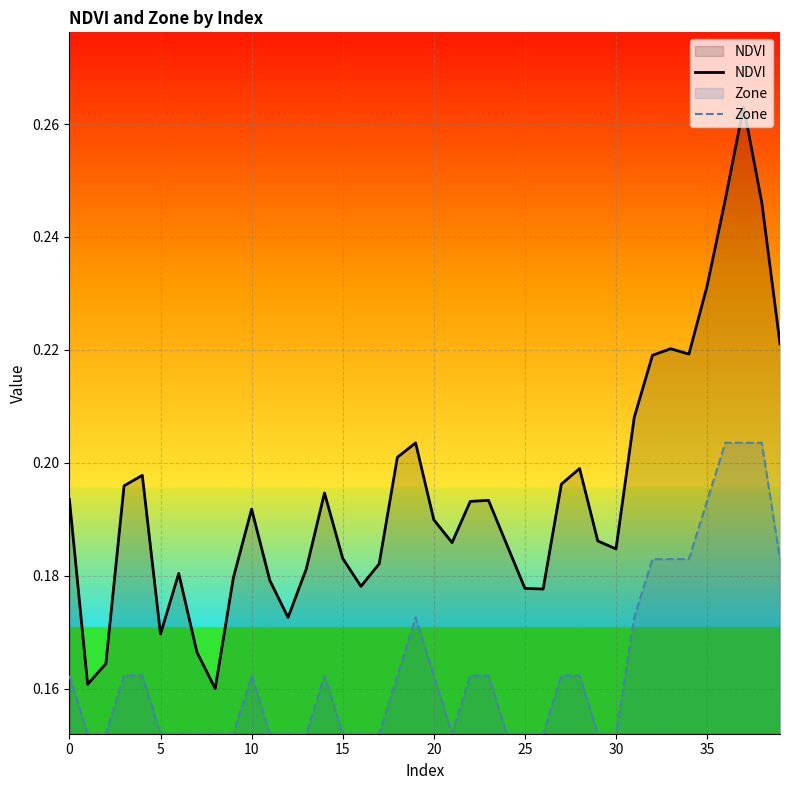

Which series has the largest total across all categories?

NDVI